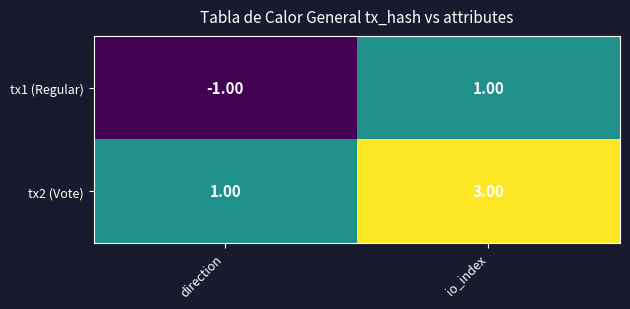

At which category is the sum across all series the highest?

io_index